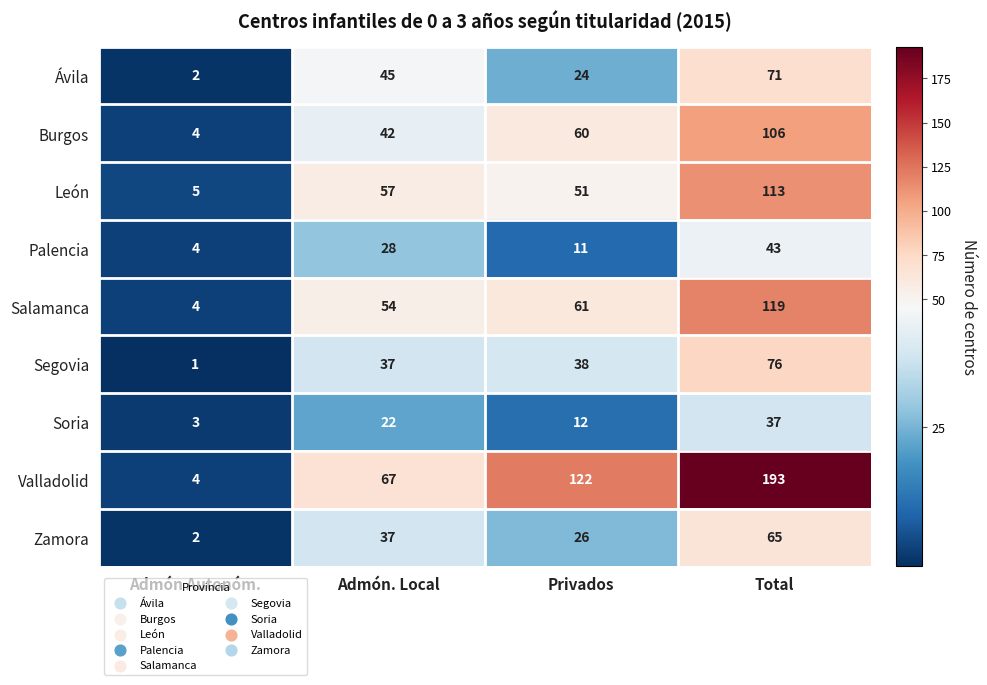

Count the number of categories in the chart.

4